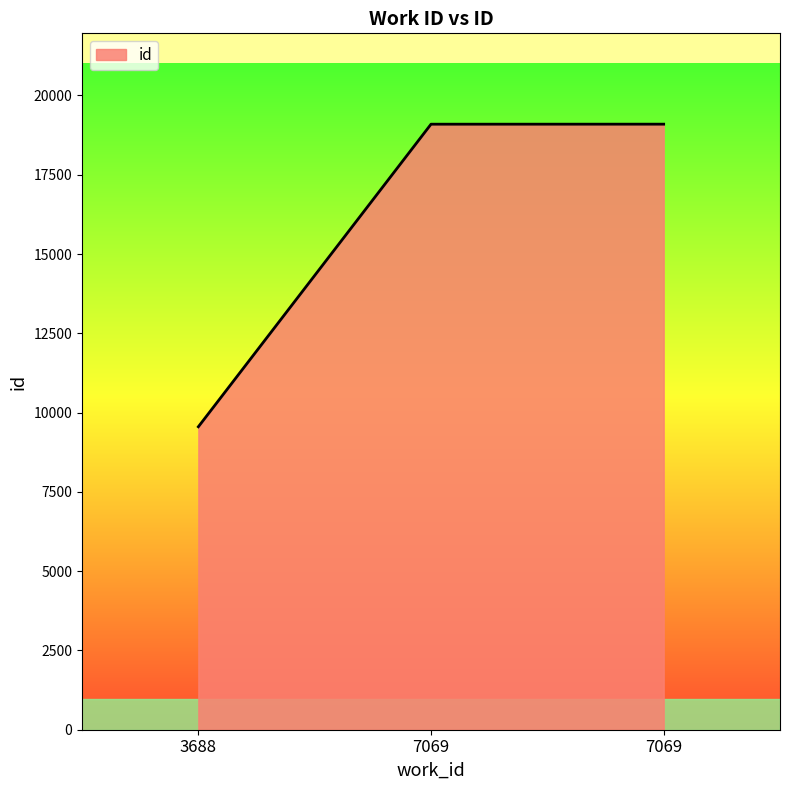

What is the value of the 1st point from the left?

9553